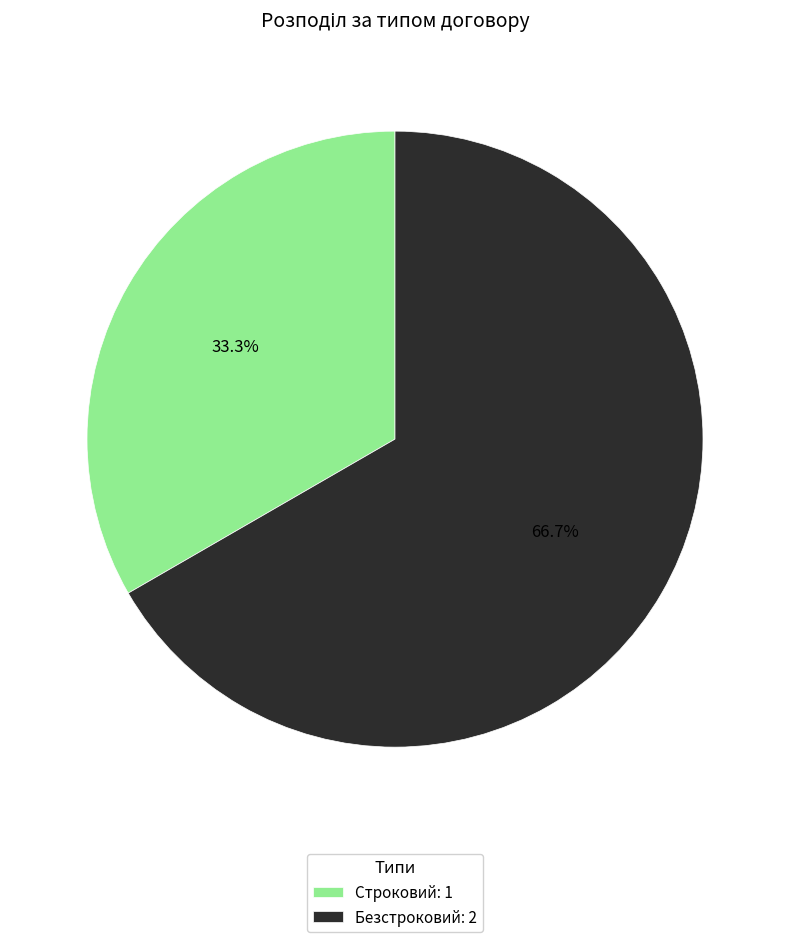

How many segments does this pie chart have?

2